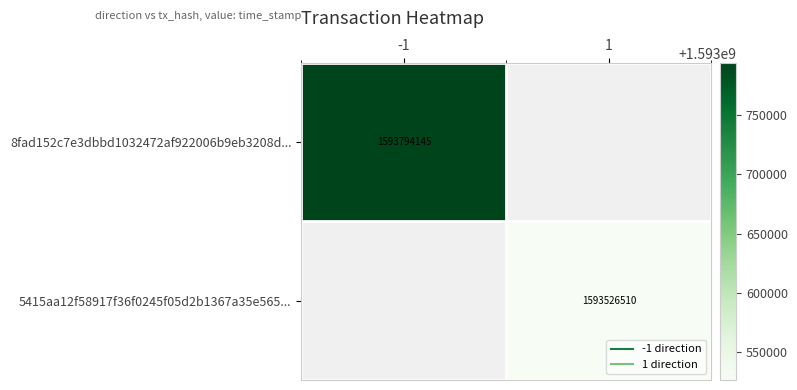

What is the total value across all series at 1?

1593526510